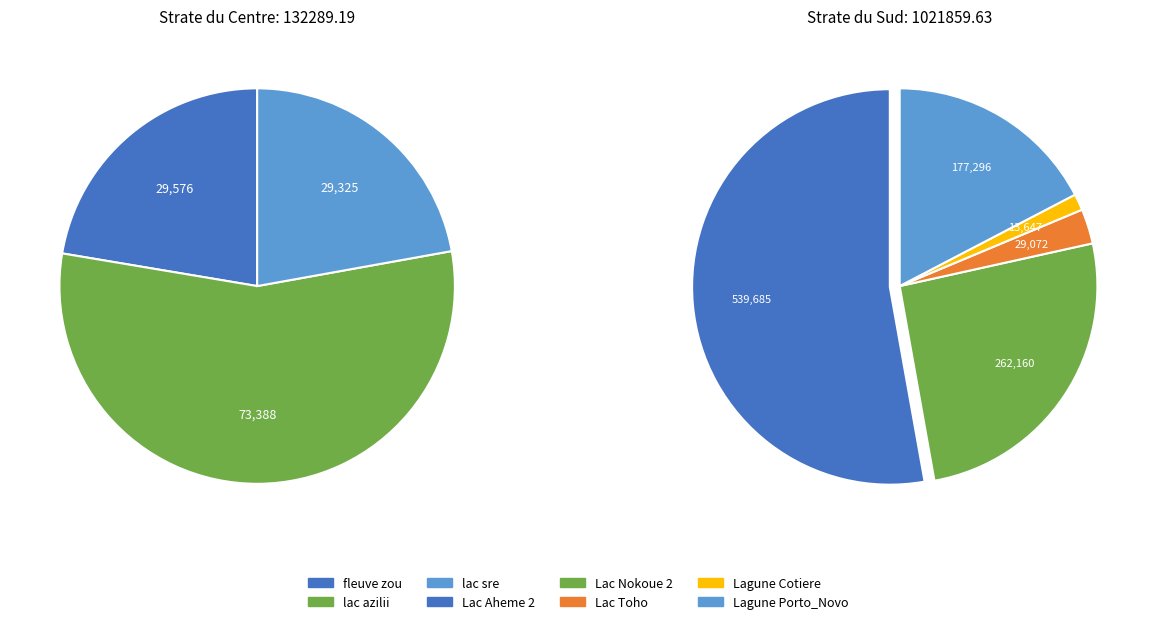

The Lac Aheme 2 slice represents 38% of the pie. True or false?

False